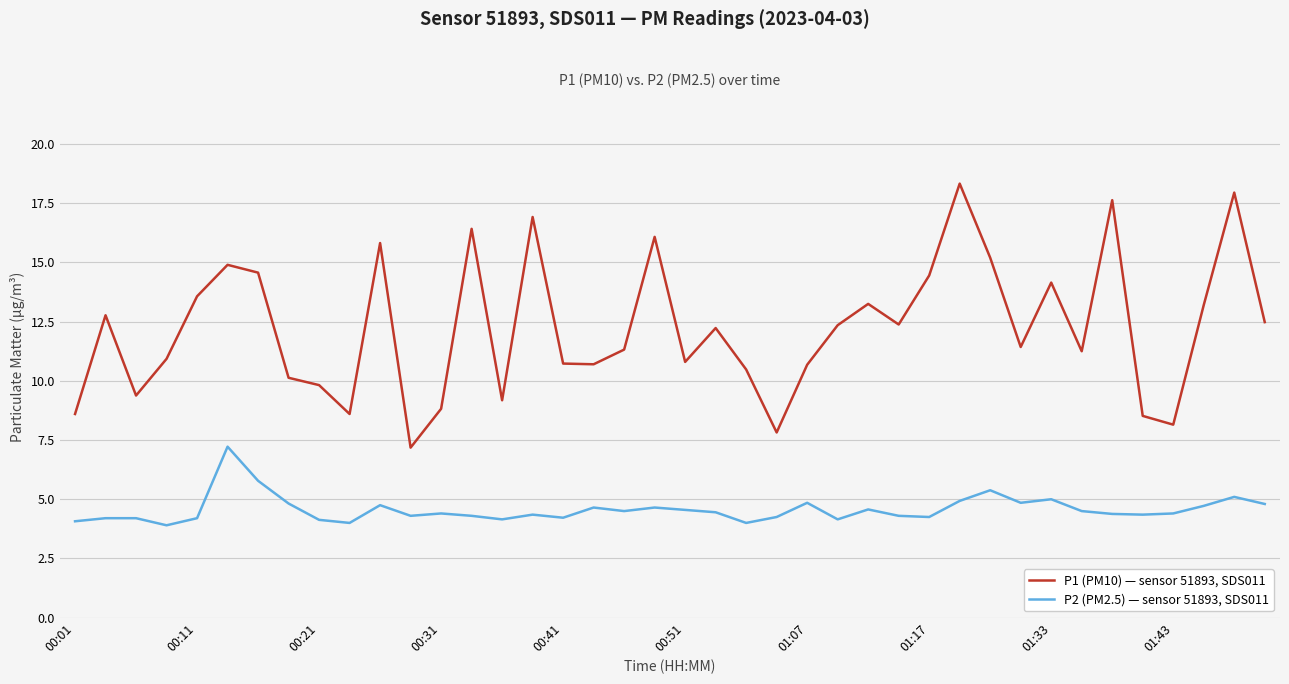

Which series has the widest spread of values?

P1 (PM10) — sensor 51893, SDS011